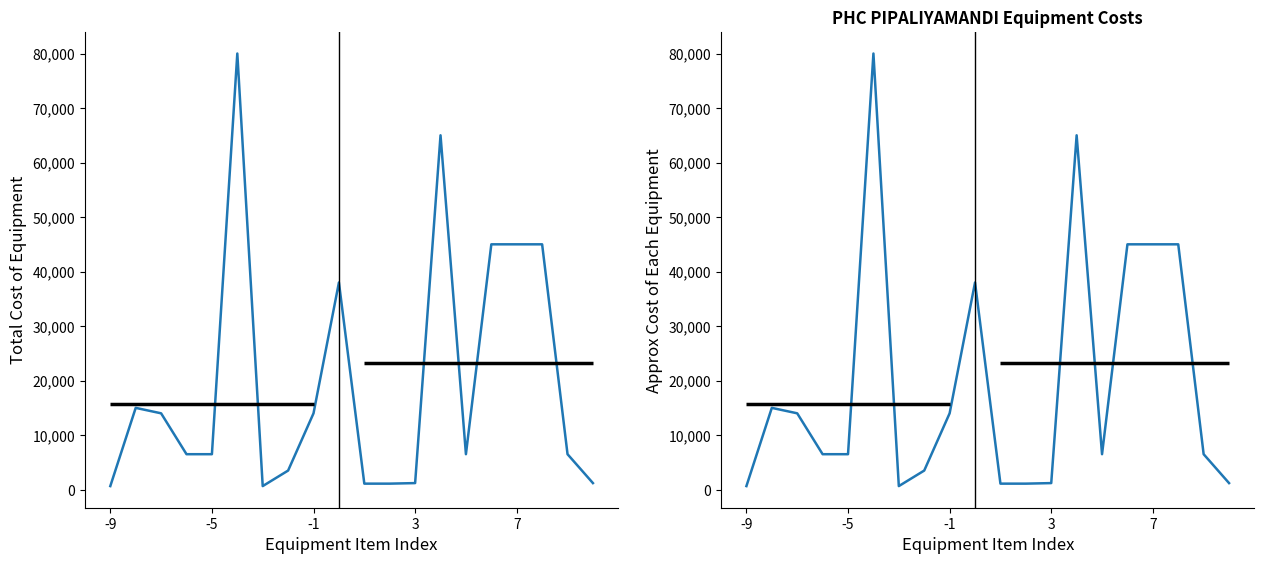

Between 6 and 14, which series saw the biggest shift?

Total Cost of Equipment